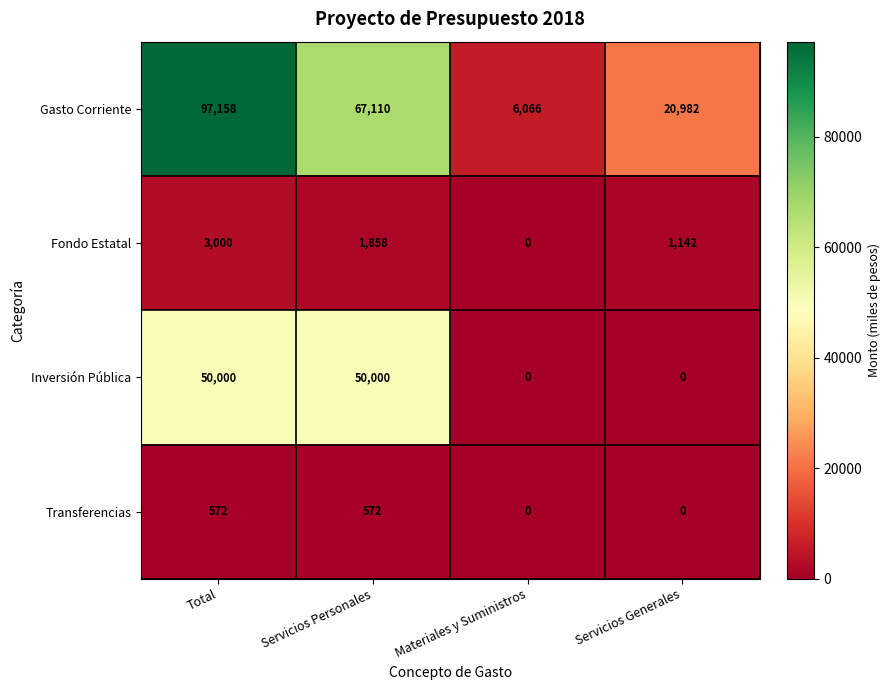

Which series changed the most between Servicios Personales and Materiales y Suministros?

Gasto Corriente